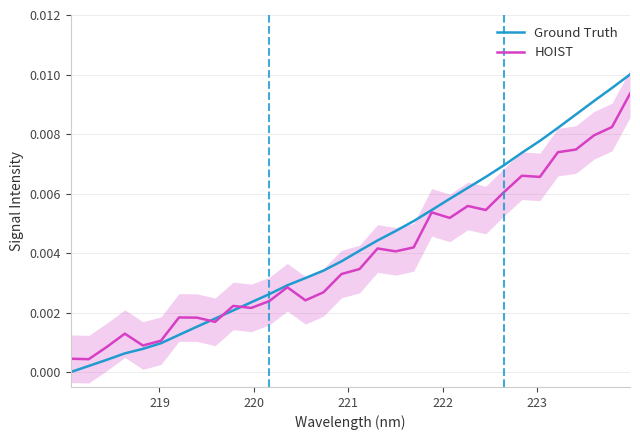

List the series in order of their peak value, highest first.

Ground Truth, HOIST